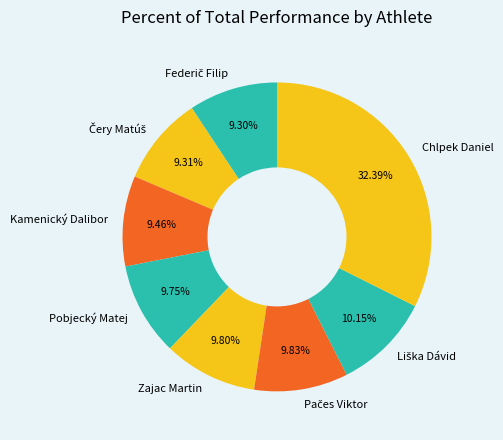

What percentage is the Pobjecký Matej slice, to the nearest percent?

10%